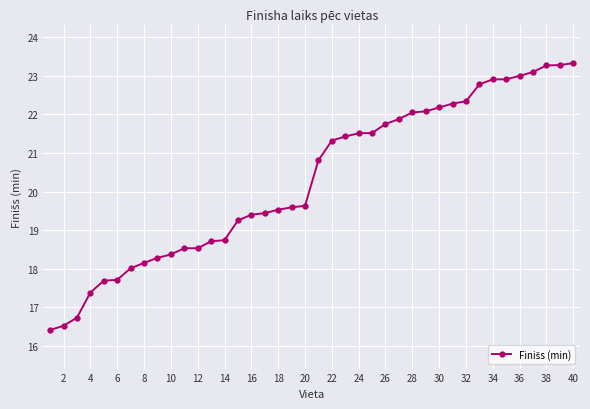

What is the difference between the second highest and minimum values?

6.9